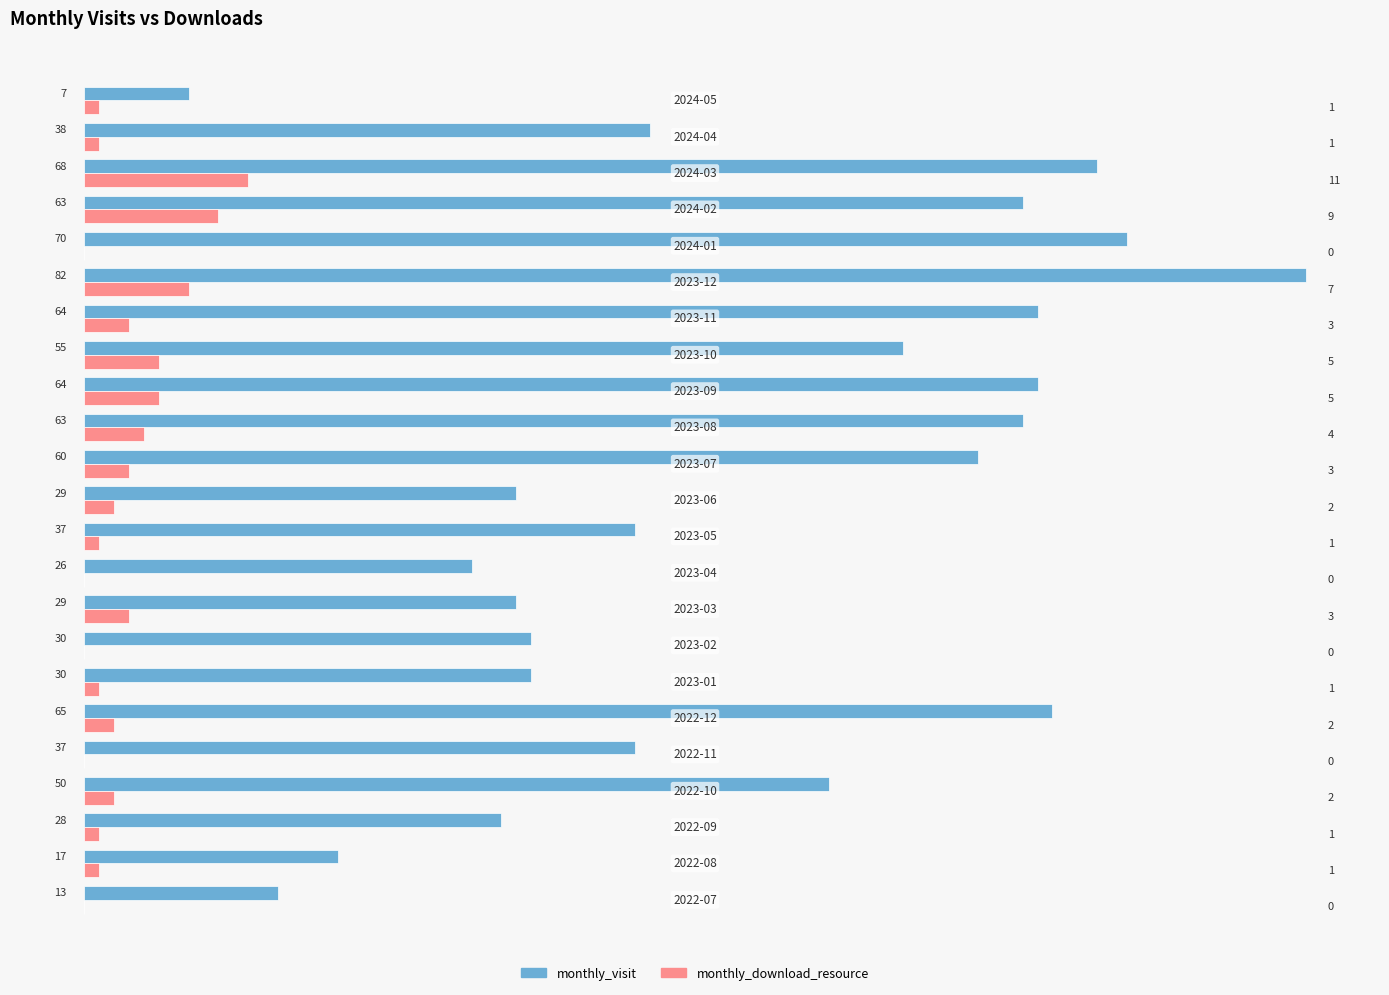

How many positive values does the monthly_download_resource series have?

18